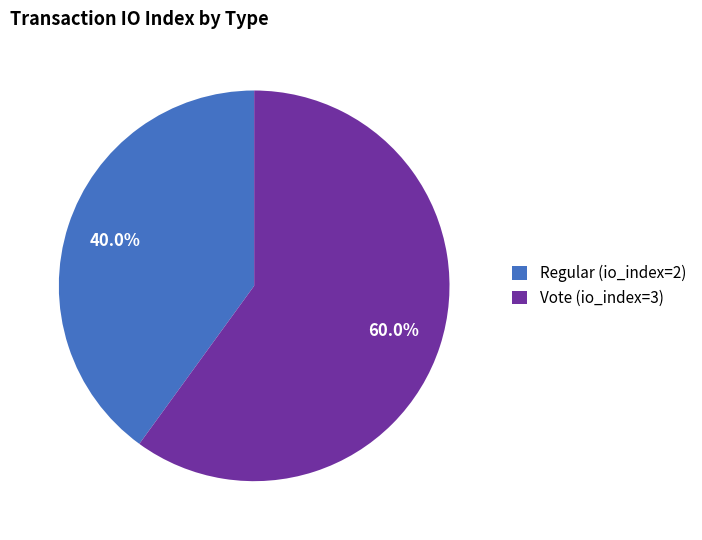

Which has a higher value, Regular (io_index=2) or Vote (io_index=3)?

Vote (io_index=3)